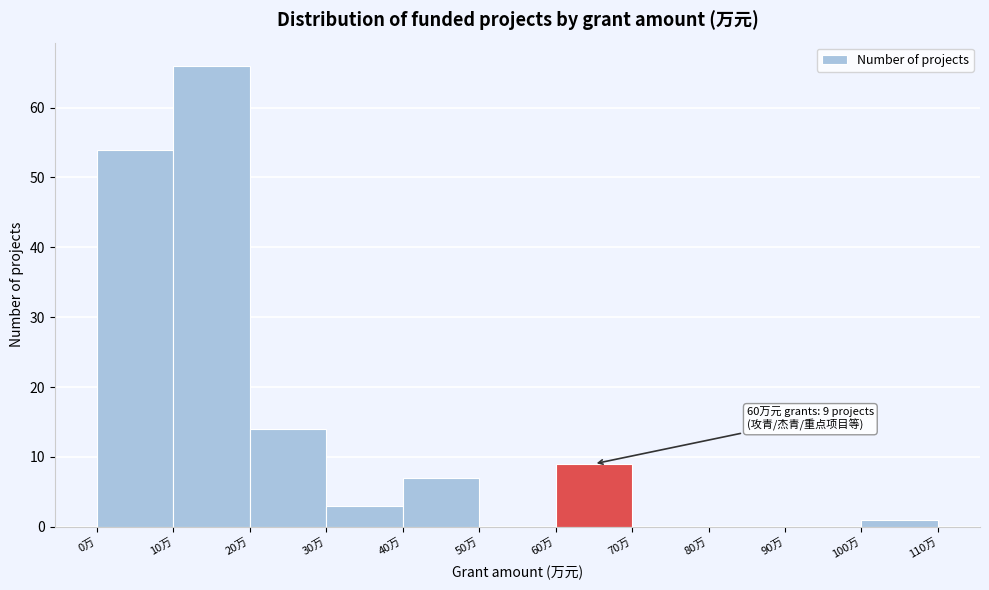

Over which range of the x-axis is the bar tallest?

10 to 20